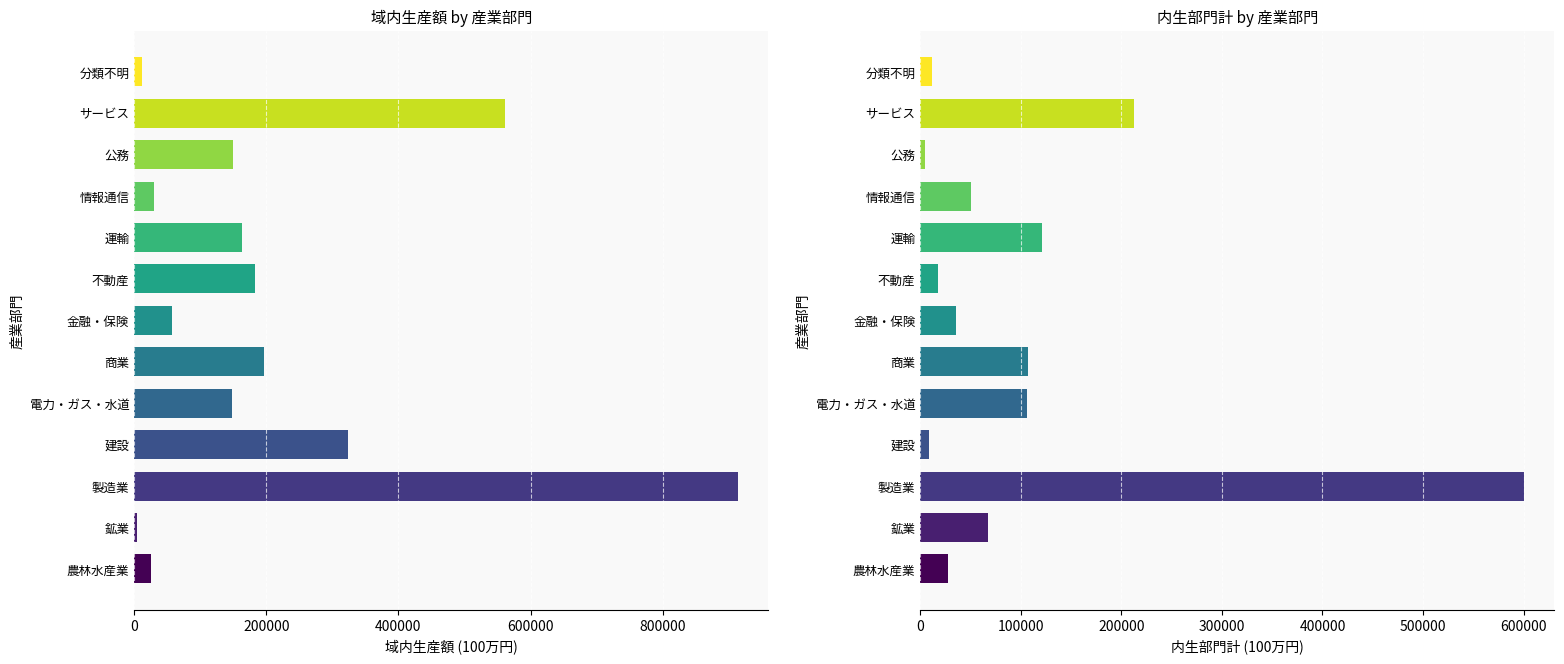

What is the sum of all 内生部門計 values?

1370544